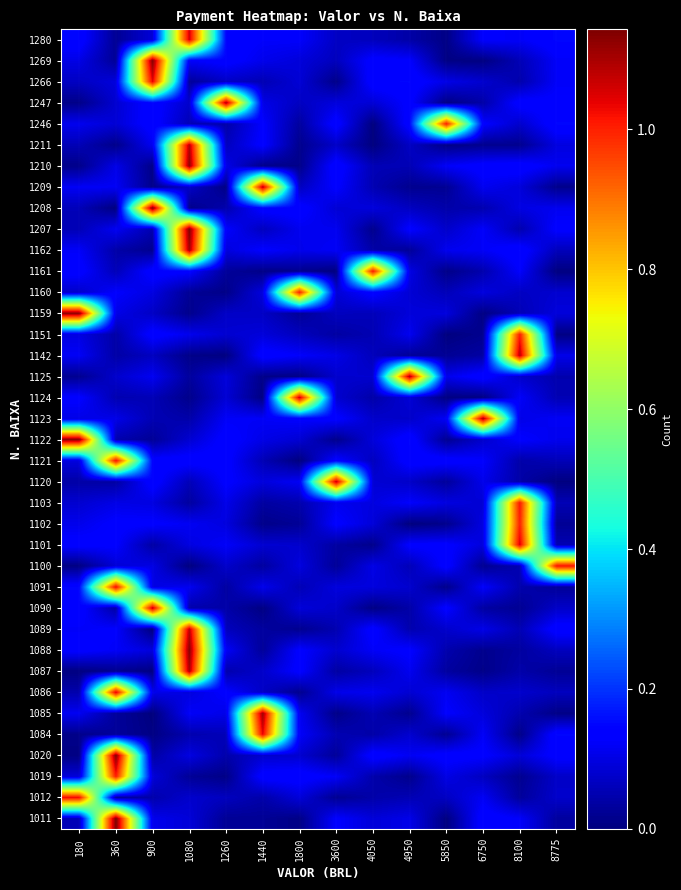

What is the difference between the highest and lowest values at 6750?

1.1